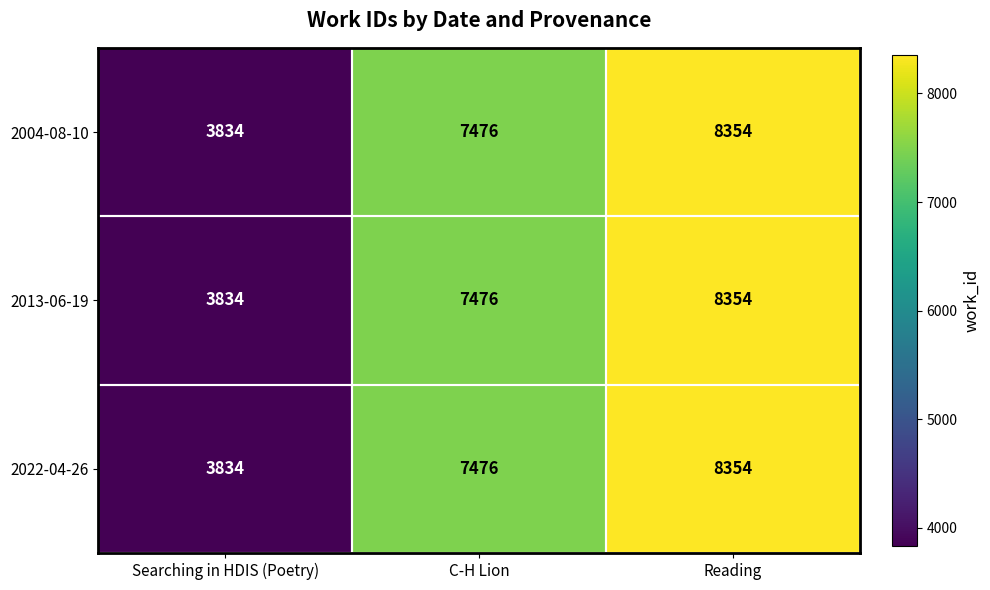

At which category does the chart reach its minimum across all series?

Searching in HDIS (Poetry)